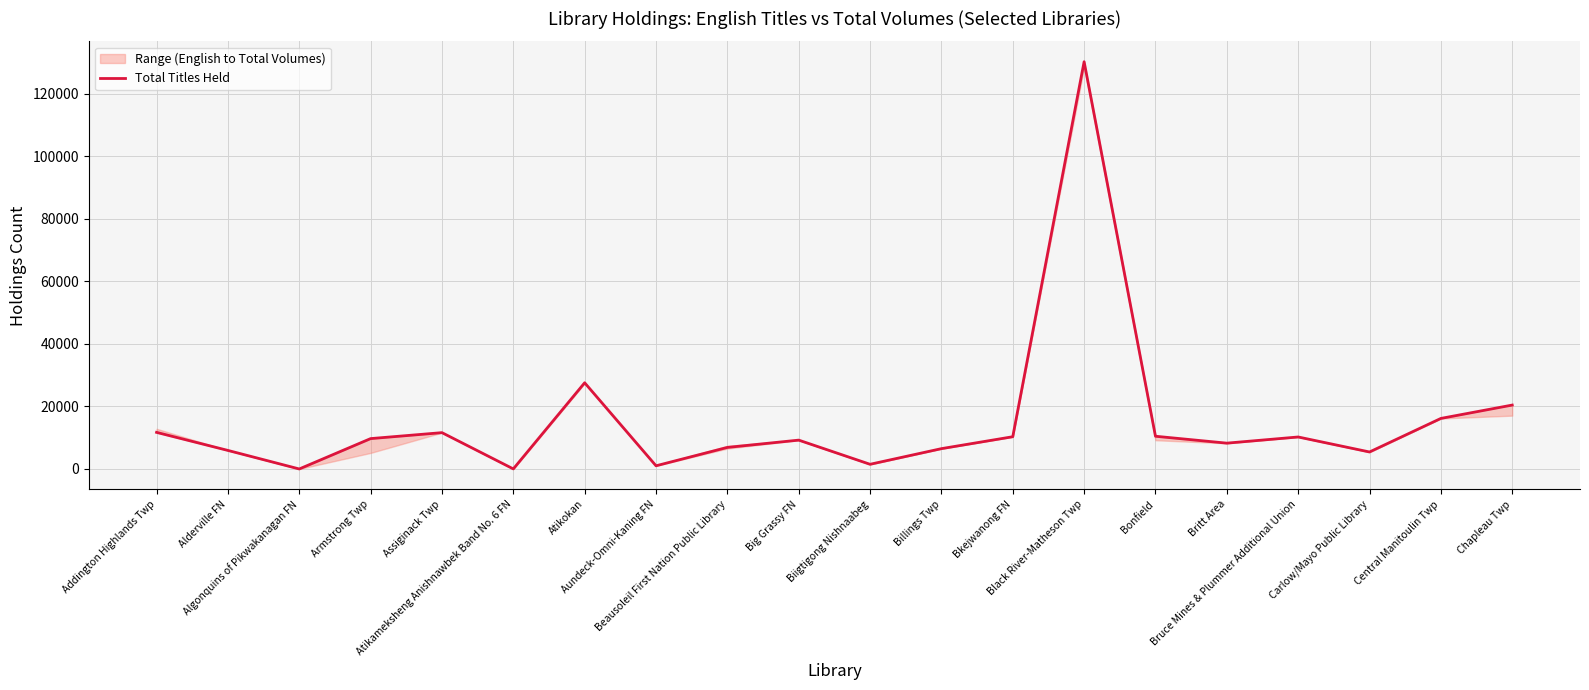

True or false: the data shows 1635 at Aundeck-Omni-Kaning FN.

False